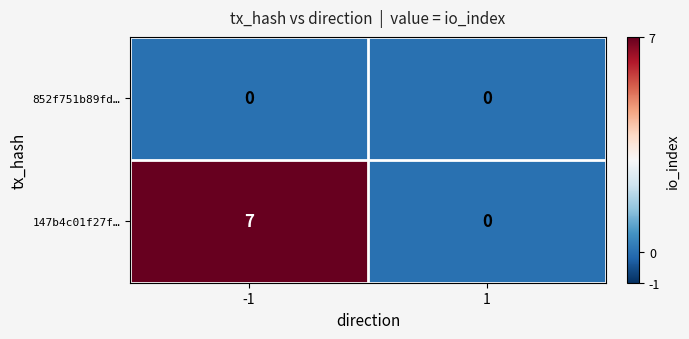

What is the maximum value shown in the chart?

7